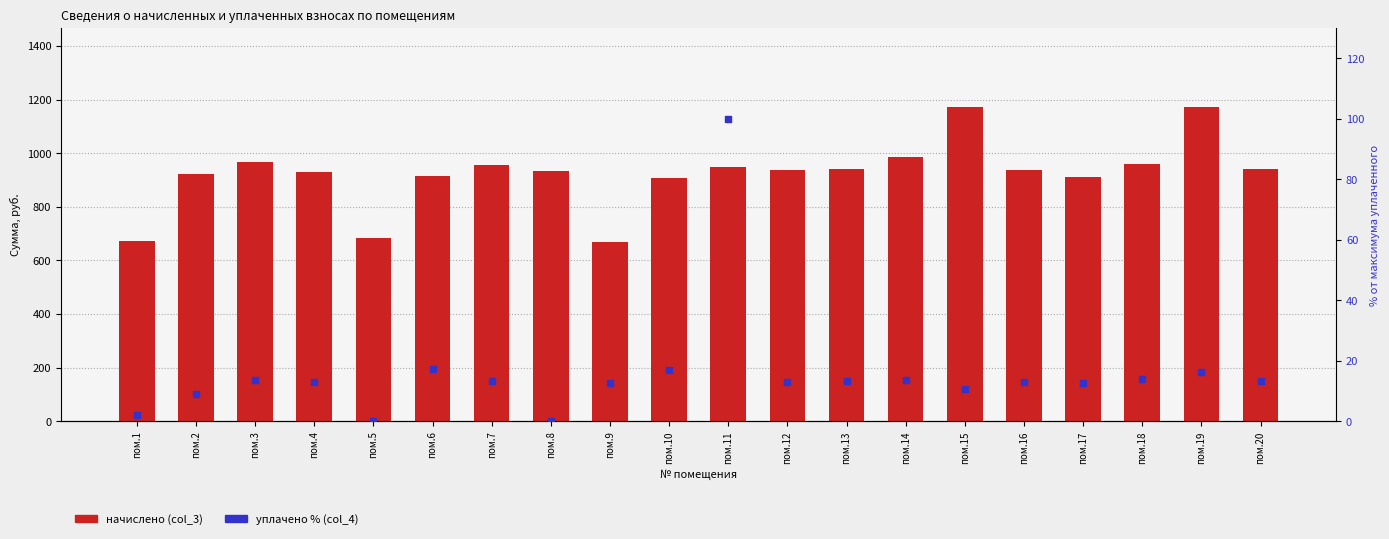

Which series has the largest Y range (max minus min)?

начислено (col_3)